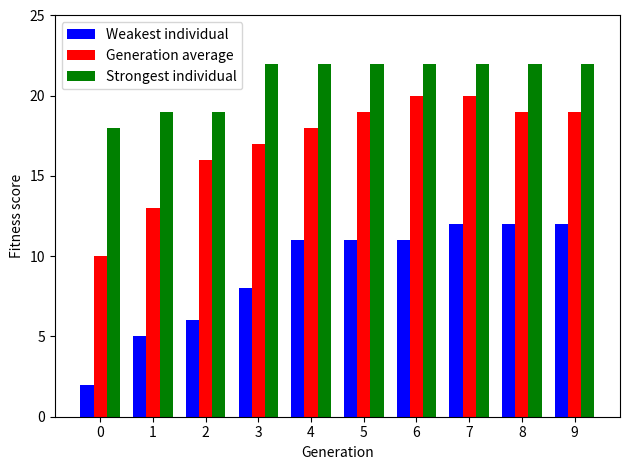

What is the average value of the Weakest individual series?

9